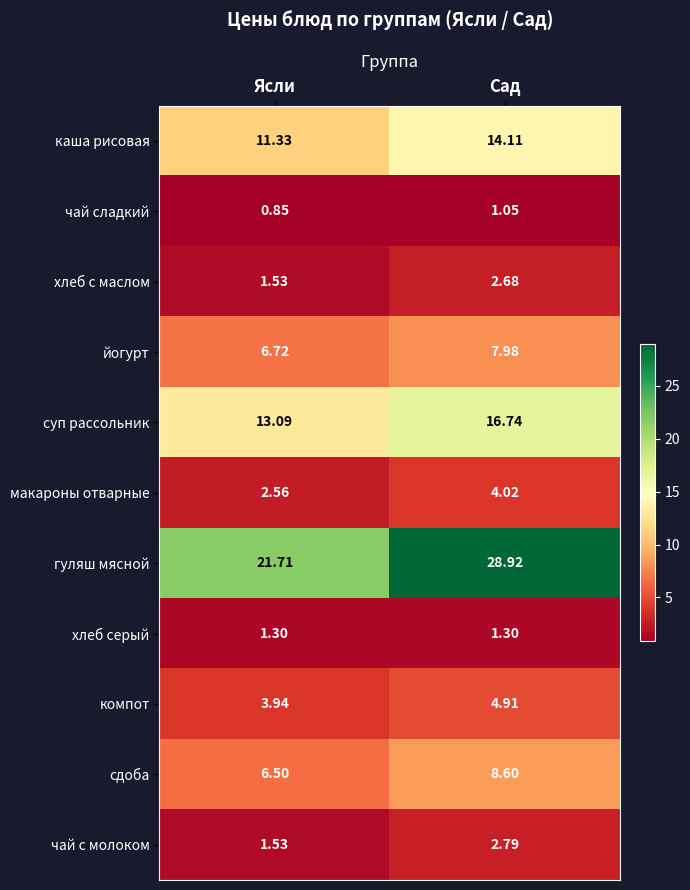

At which label is йогурт closest to 7?

Ясли